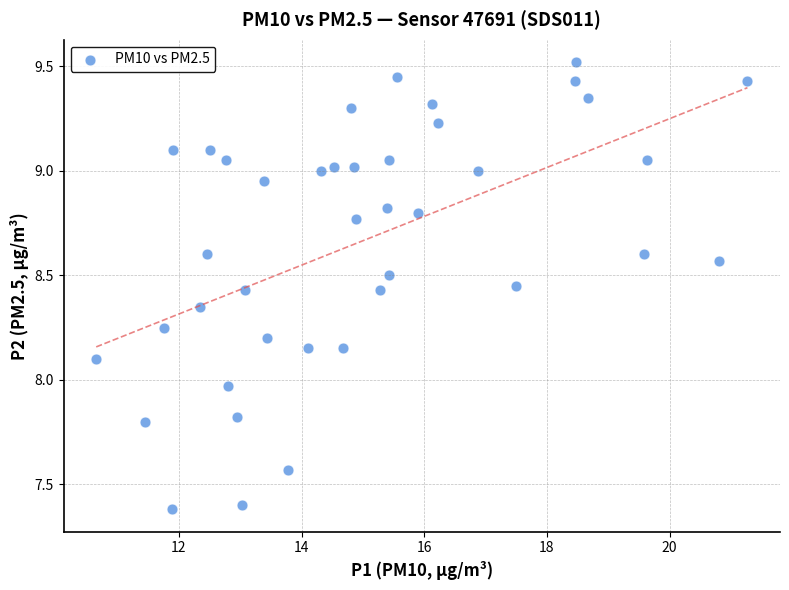

What is the range of X values (max minus min)?

10.6